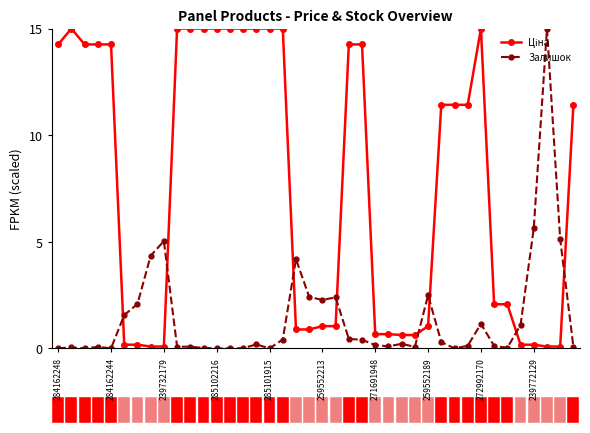

What is the average value of the Залишок series?

1.4